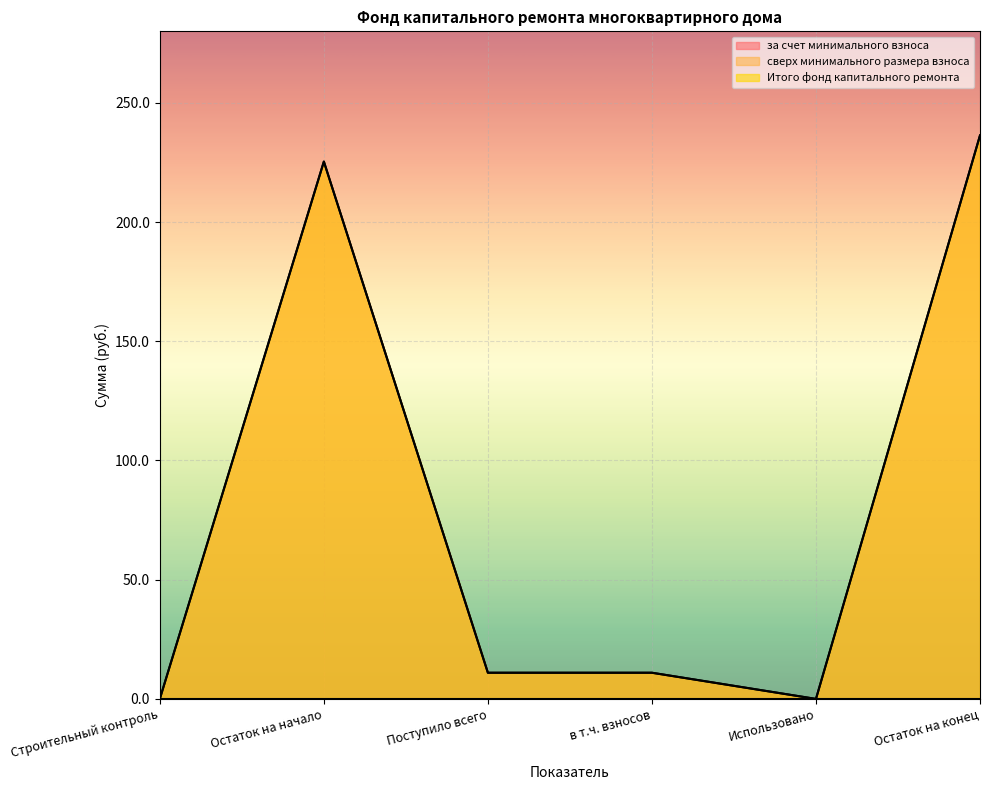

At which label is за счет минимального взноса closest to 118?

Поступило всего